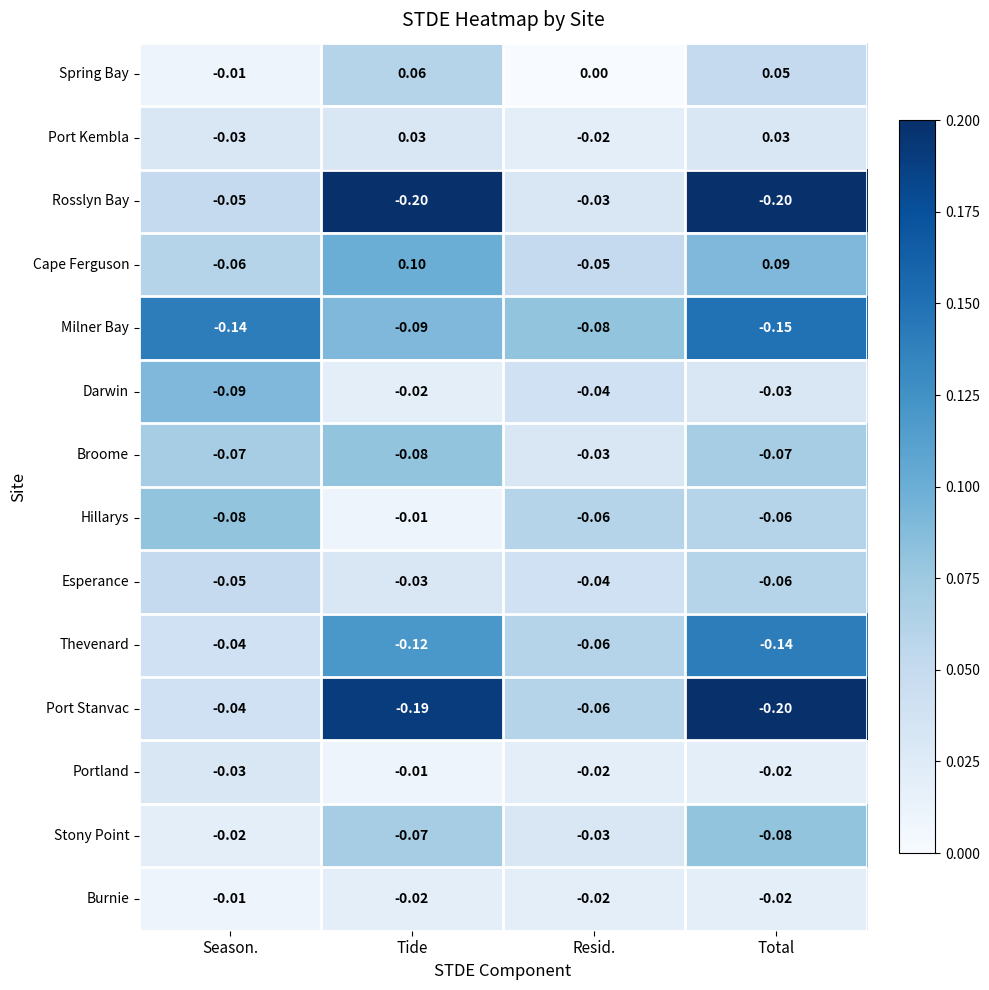

At which category is the sum across all series the highest?

Resid.